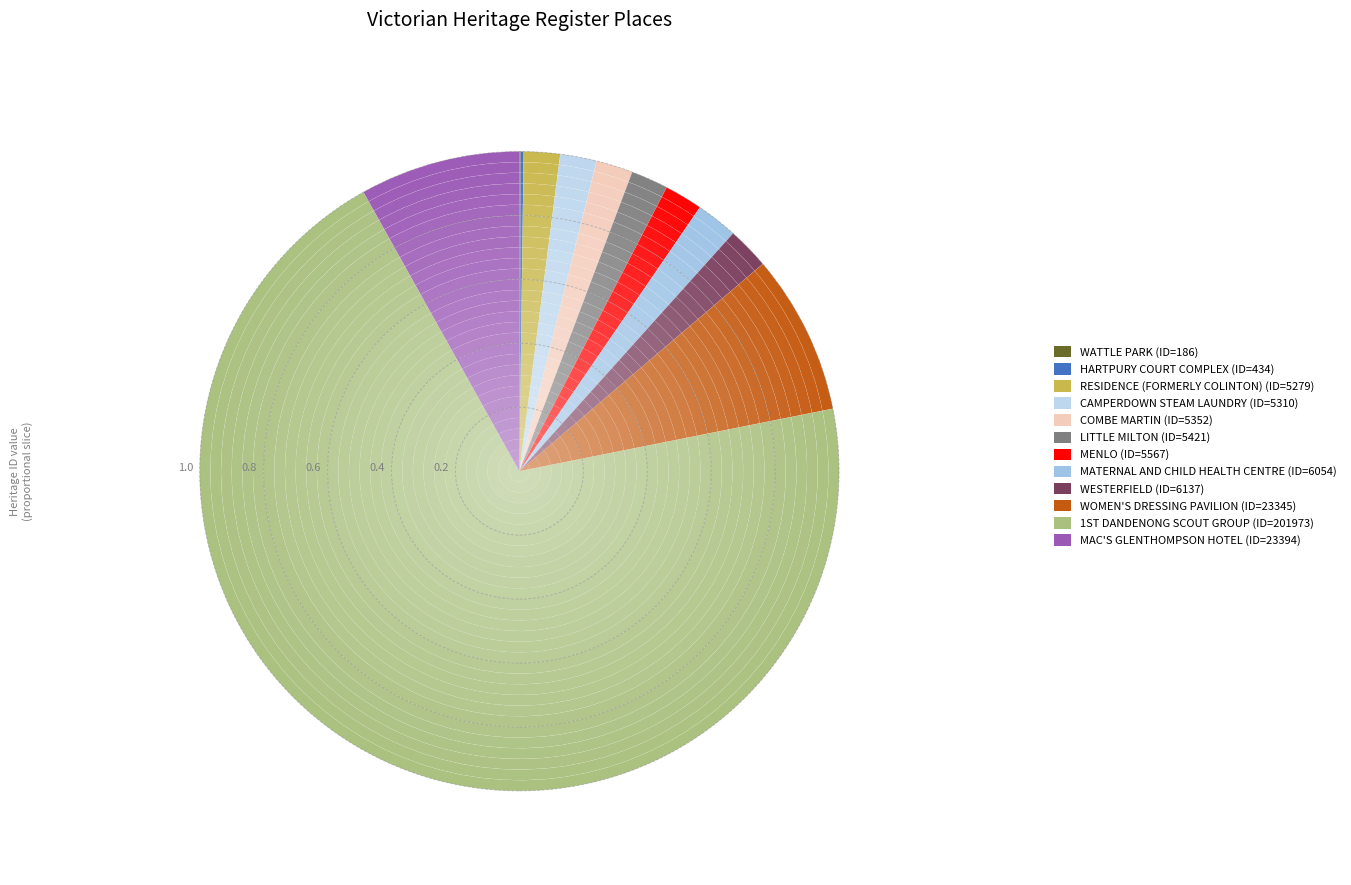

To the nearest percent, what is the average slice percentage?

8%